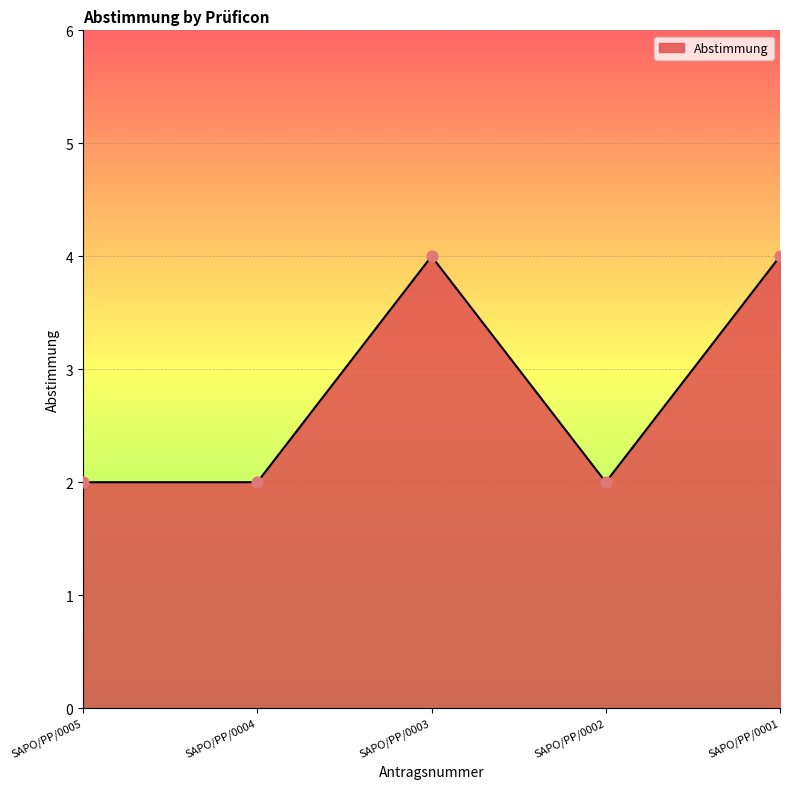

Which has a higher value, SAPO/PP/0002 or SAPO/PP/0003?

SAPO/PP/0003